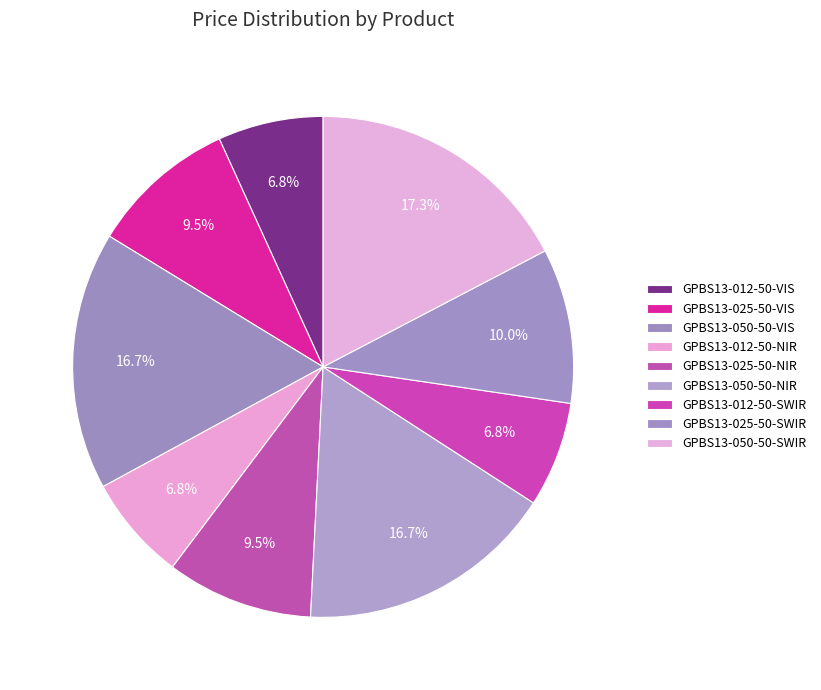

How many slices are in this pie chart?

9